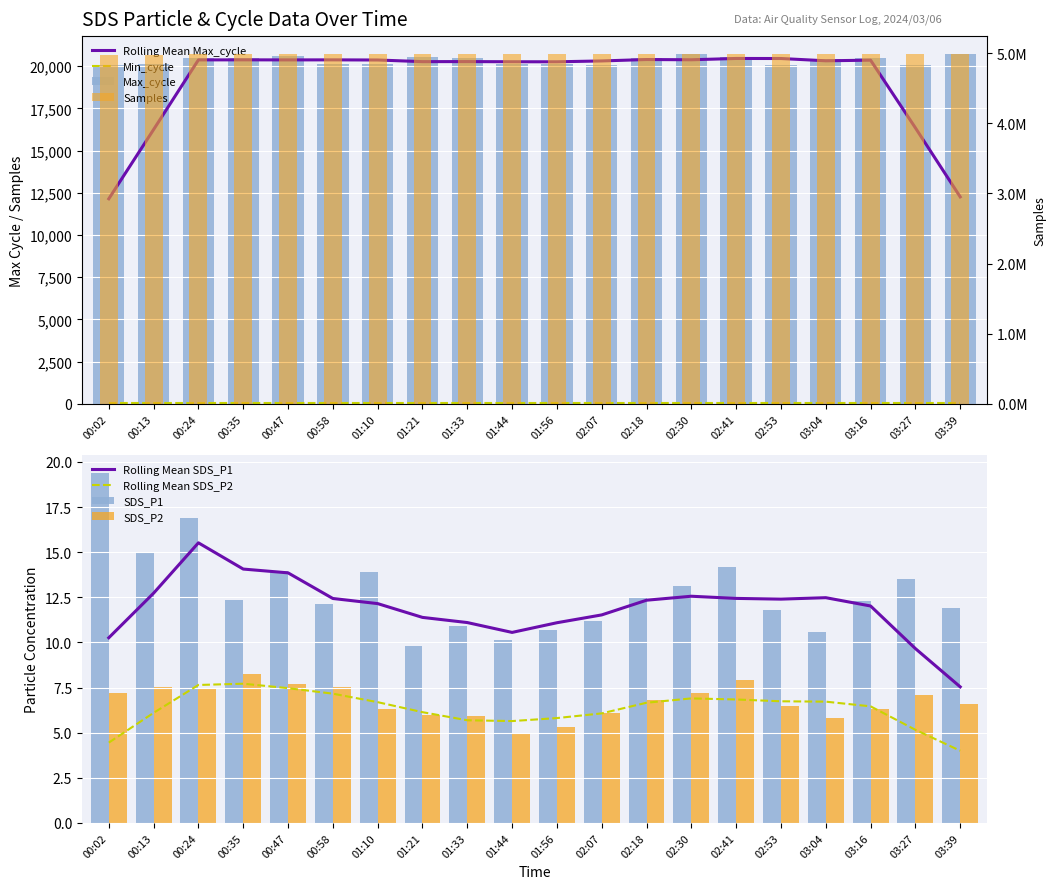

At which label is SDS_P1 closest to 14?

00:47